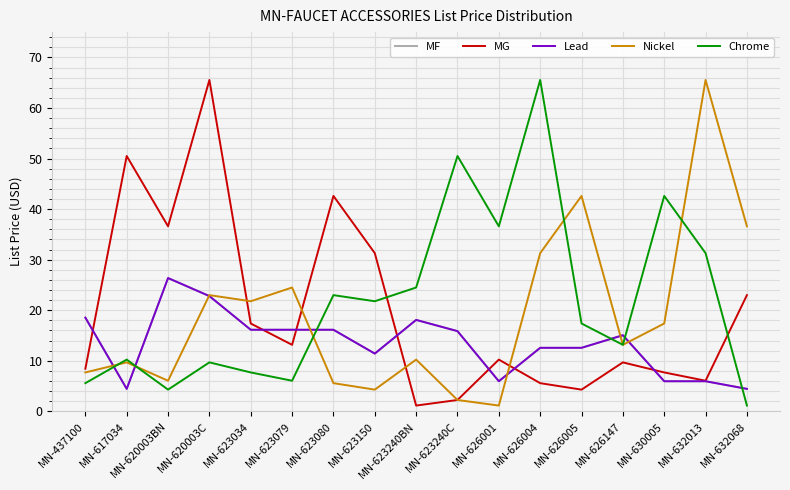

What is the label of the 11th point from the left?

MN-626001